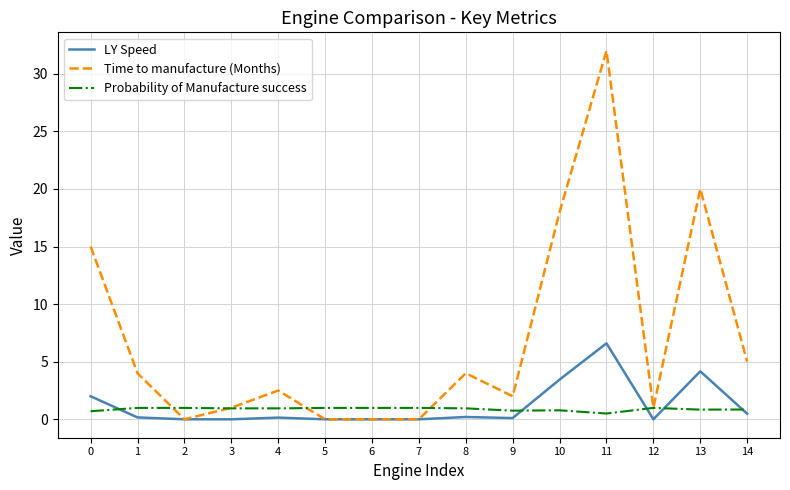

Which series ends up on top after the final intersection of Time to manufacture (Months) and Probability of Manufacture success?

Time to manufacture (Months)